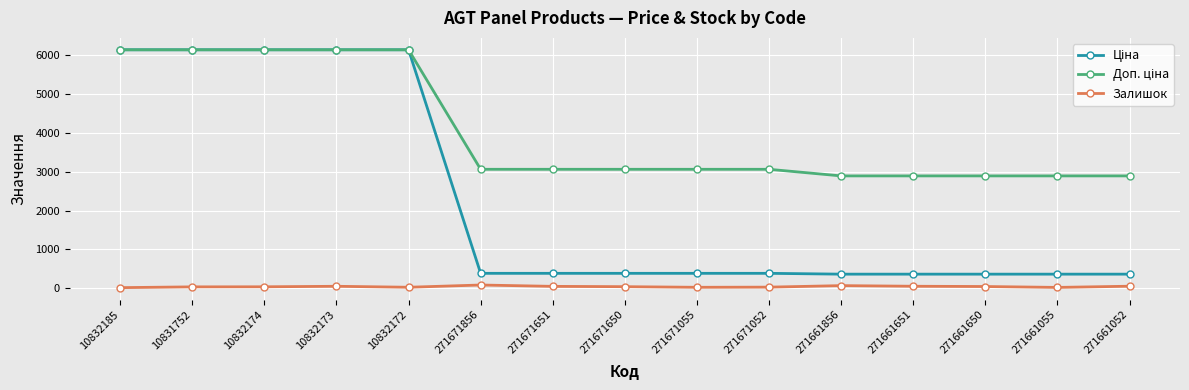

True or false: Залишок has more than 0 interior local peaks.

True